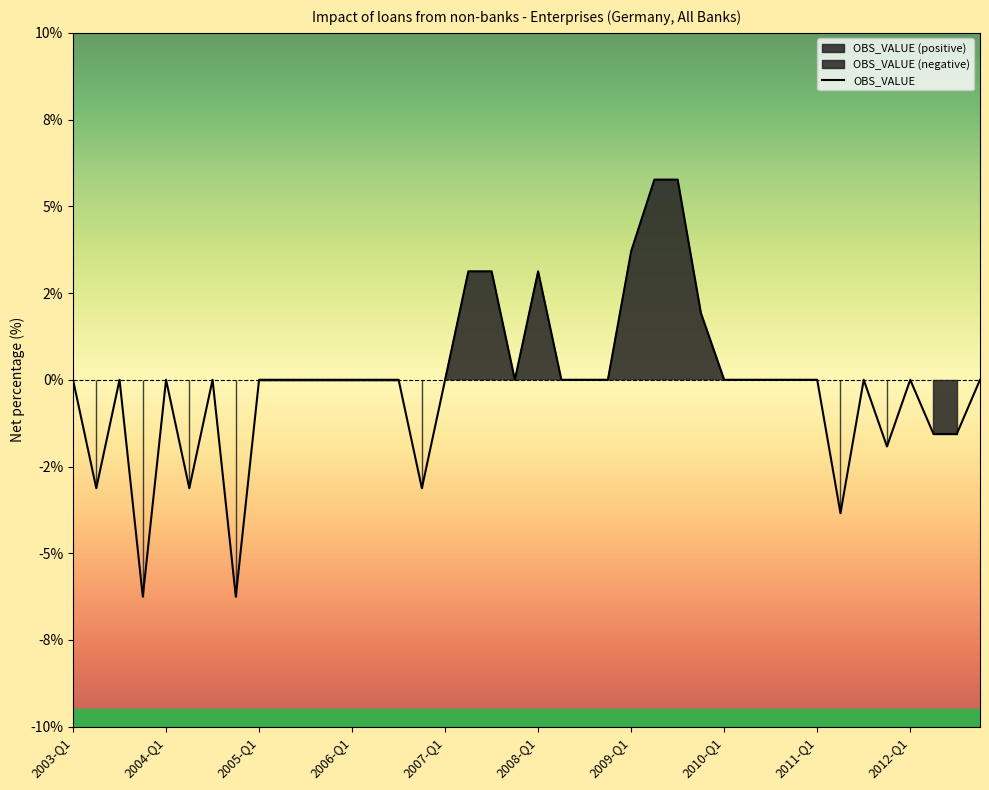

How many values are below zero?

9